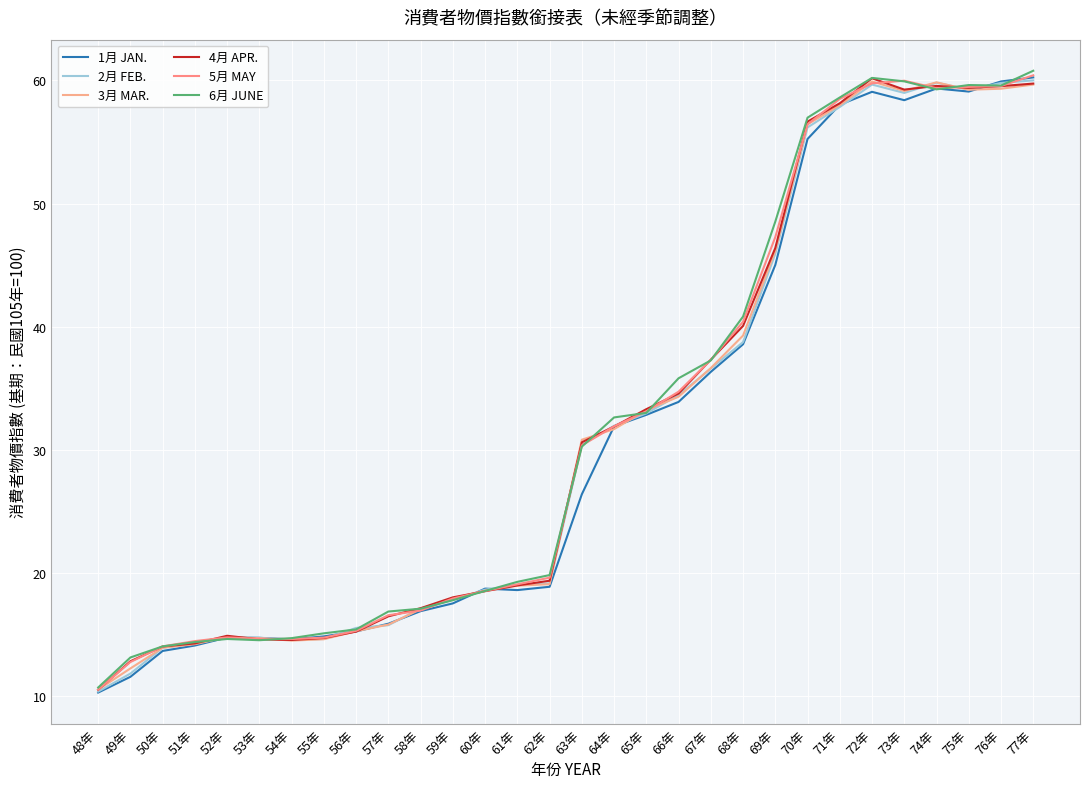

Reading right to left, list all the values displayed in this chart.

1月 JAN.: 60.2	59.9	59.1	59.3	58.4	59.1	58.0	55.2	45.0	38.6	36.3	33.9	32.8	31.9	26.4	18.9	18.6	18.7	17.5	16.9	15.9	15.2	14.8	14.6	14.7	14.8	14.1	13.7	11.6	10.3
2月 FEB.: 60.0	59.8	59.2	59.8	59.0	59.7	57.8	56.2	45.9	38.8	36.6	34.4	33.0	31.9	30.4	19.1	19.0	18.6	17.8	17.1	15.8	15.5	14.6	14.6	14.8	14.8	14.3	13.9	11.8	10.4
3月 MAR.: 59.7	59.3	59.2	59.8	59.1	59.9	58.0	56.4	46.2	39.3	36.6	34.3	33.2	31.7	30.8	19.1	19.0	18.6	17.9	17.1	15.8	15.3	14.6	14.5	14.7	14.8	14.2	13.9	12.2	10.5
4月 APR.: 59.7	59.5	59.4	59.5	59.2	60.2	58.1	56.6	46.4	40.1	37.3	34.6	33.3	31.9	30.6	19.4	19.0	18.5	18.0	17.1	16.5	15.2	14.7	14.6	14.6	14.9	14.3	14.0	12.8	10.5
5月 MAY: 60.4	59.5	59.5	59.4	60.0	59.8	58.5	56.4	47.3	40.4	37.3	34.7	33.1	31.9	30.4	19.6	19.1	18.5	17.9	16.9	16.6	15.3	14.8	14.6	14.7	14.8	14.5	14.0	12.8	10.5
6月 JUNE: 60.8	59.6	59.6	59.3	59.9	60.2	58.6	57.0	48.5	40.8	37.3	35.8	33.0	32.6	30.3	19.8	19.3	18.5	17.8	17.1	16.9	15.4	15.1	14.7	14.5	14.6	14.4	14.0	13.1	10.7